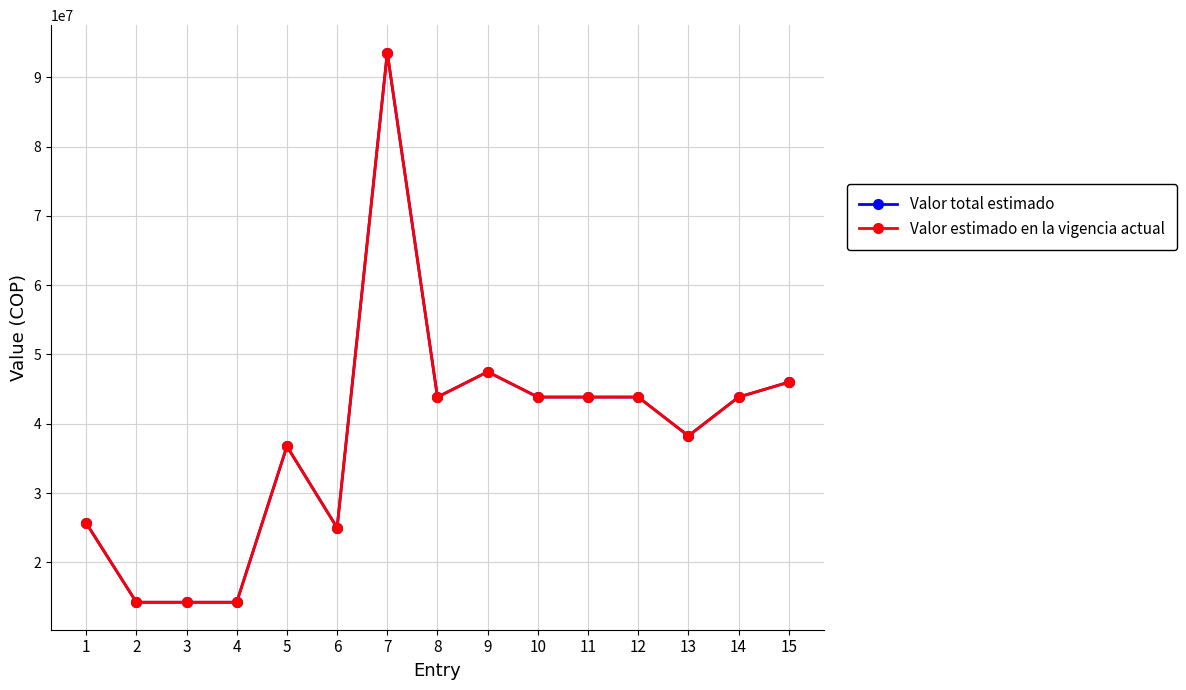

Is the value of Valor total estimado at 11 greater than the value of Valor estimado en la vigencia actual at 9?

No